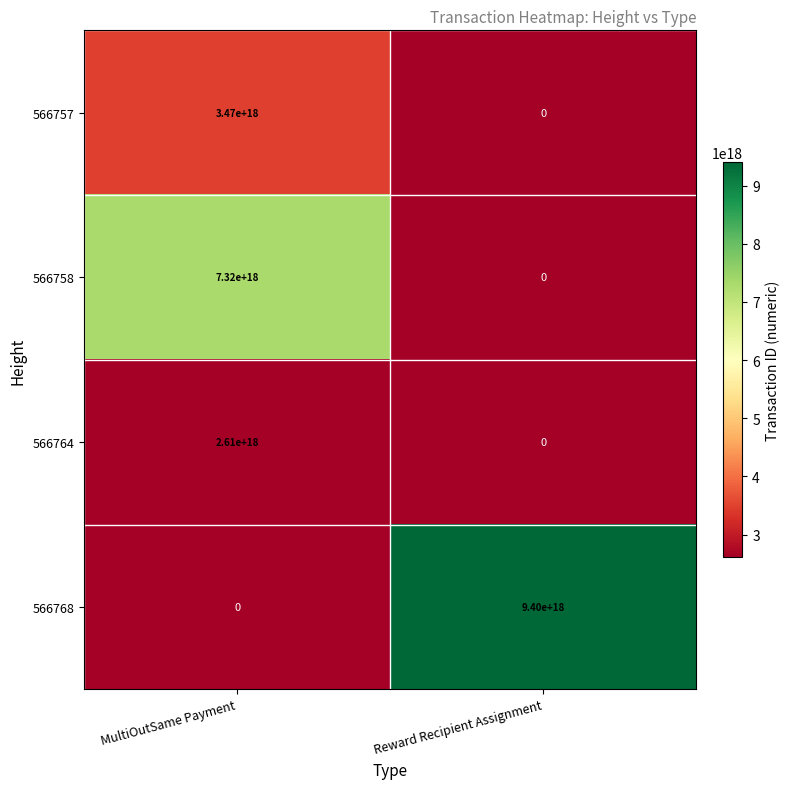

The 566764 series shows 3660817605300292096 at MultiOutSame Payment. True or false?

False